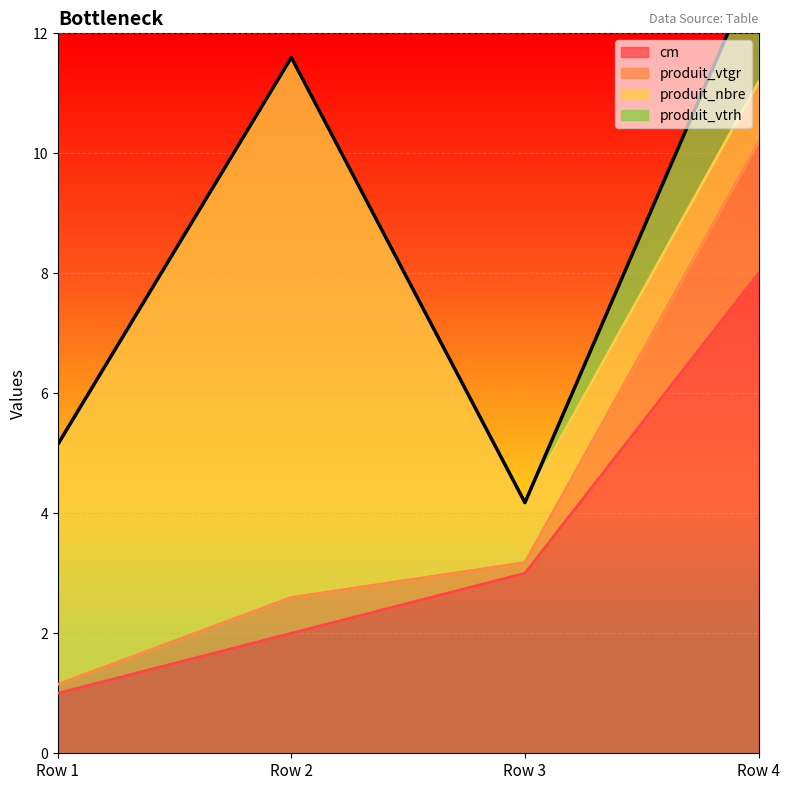

At which category is the sum across all series the highest?

Row 4